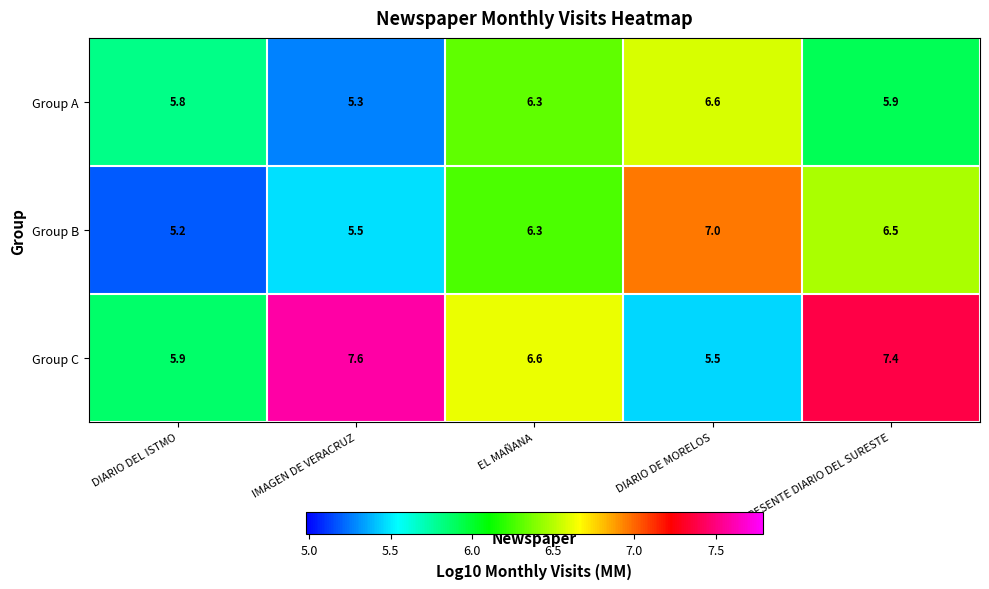

What is the difference between the highest and lowest values at IMAGEN DE VERACRUZ?

2.3